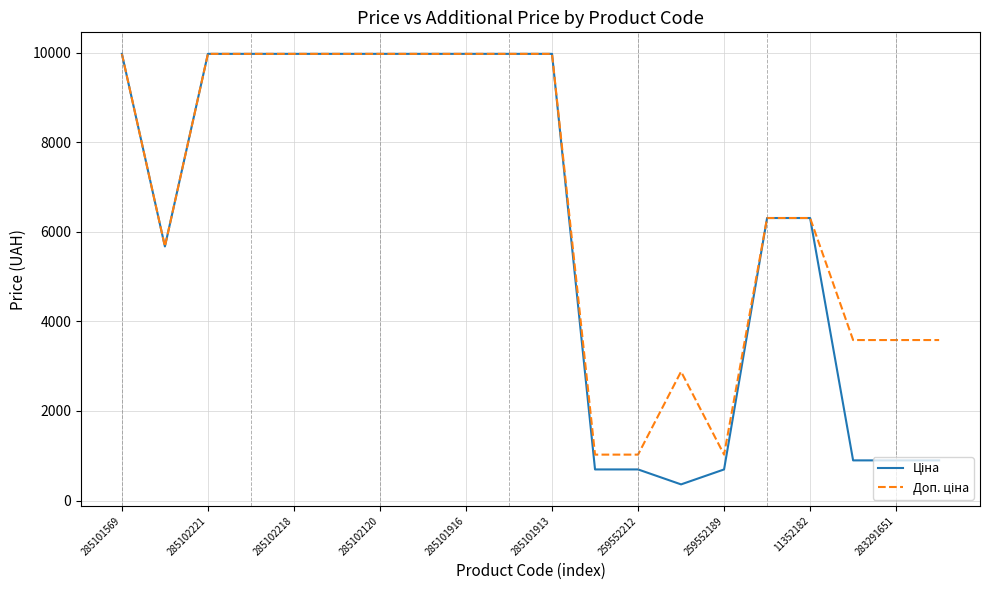

What is the minimum value shown in the chart?

359.9